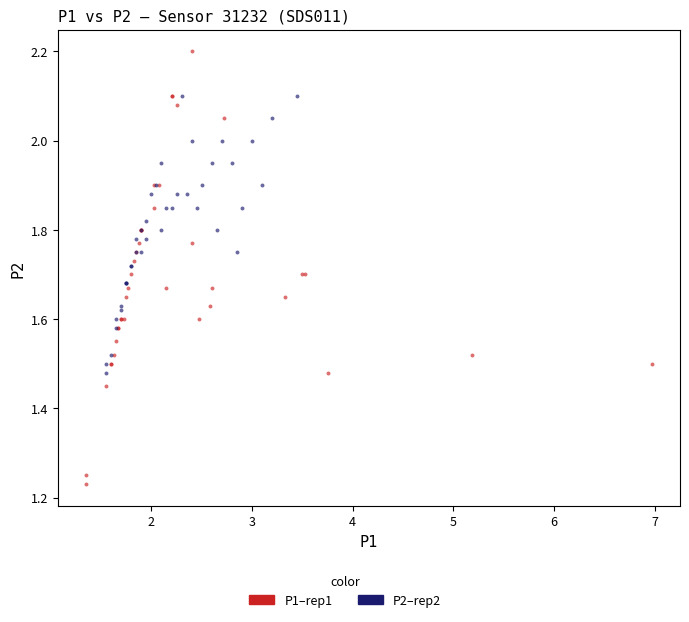

Which series contains the lowest Y value?

P1–rep1